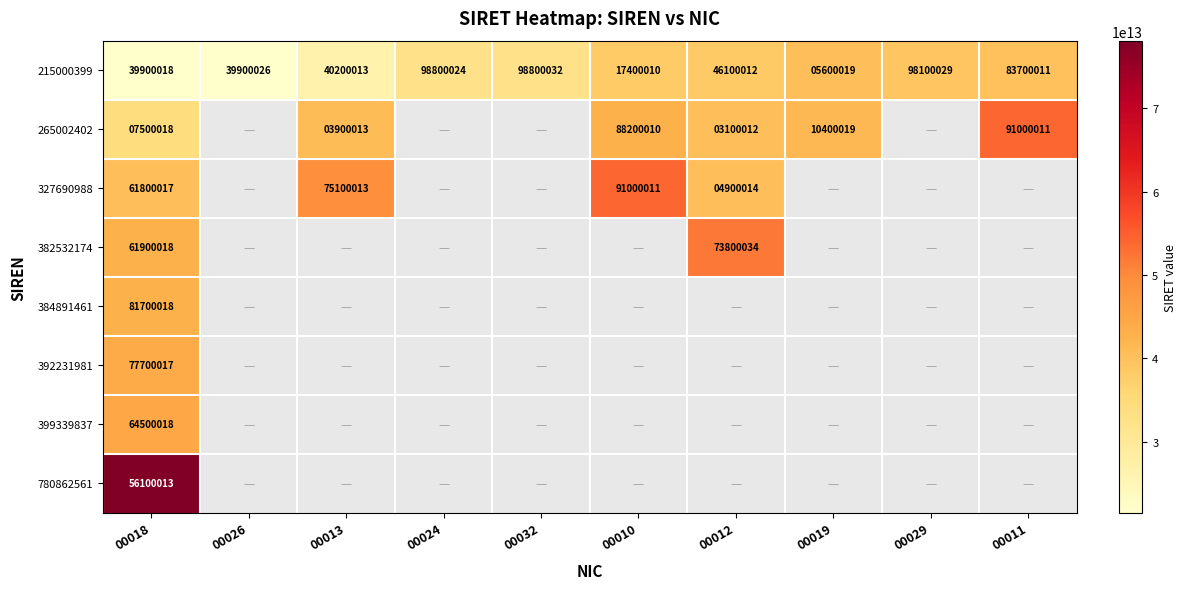

Rank the categories by 215000399 value from lowest to highest.

00019, 00010, 00018, 00026, 00013, 00012, 00011, 00029, 00024, 00032